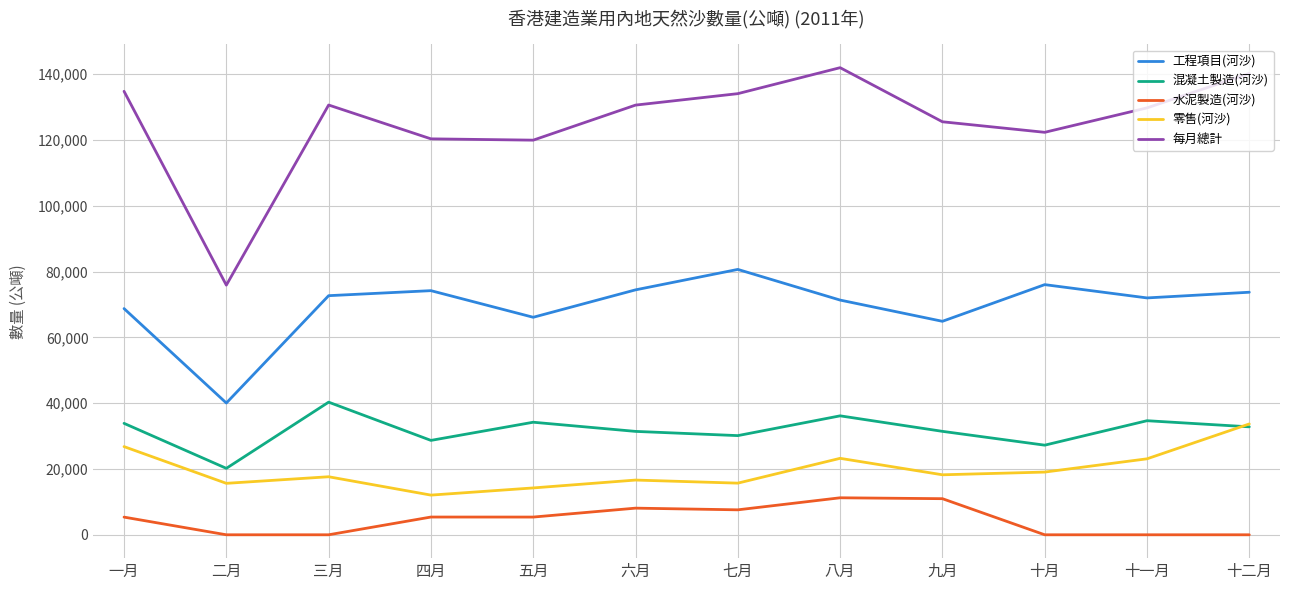

What is the spread (max minus min) of values at 五月?

114581